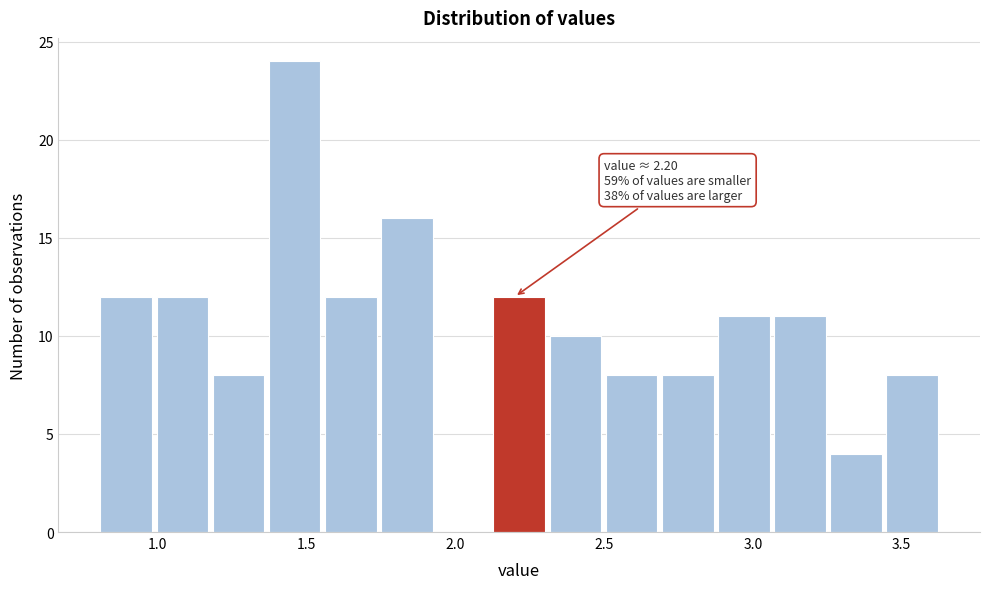

Read against the x-axis, roughly where is the centre of the tallest bar?

1.45